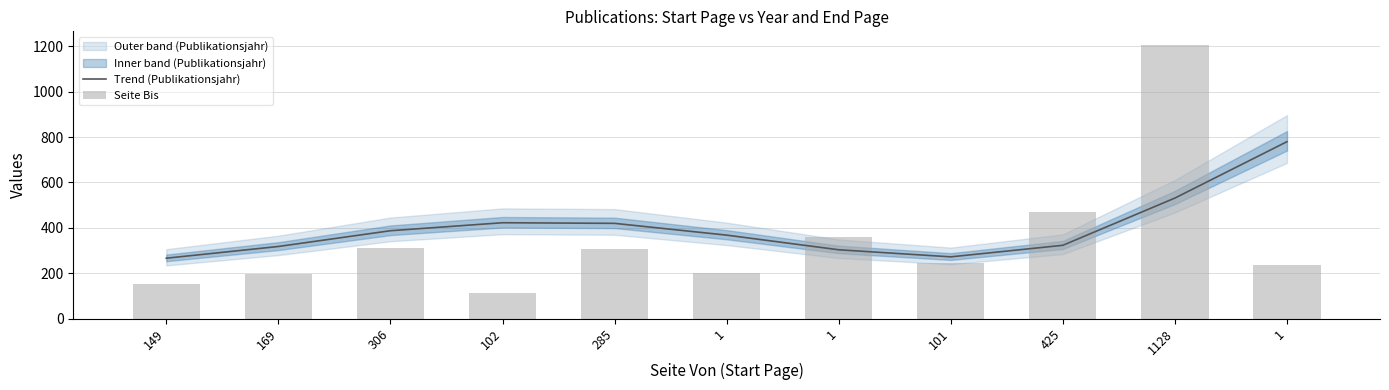

How many distinct data groups are displayed?

2